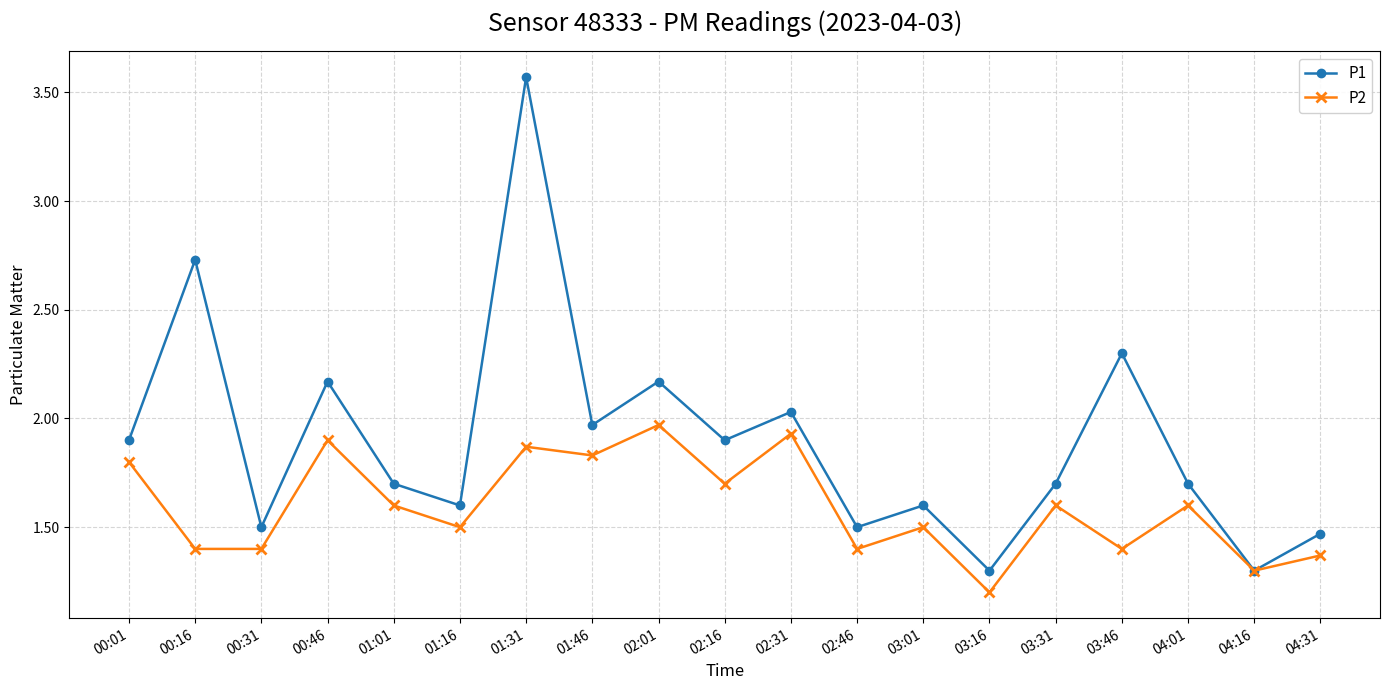

What is the label of the 7th point from the left?

01:31